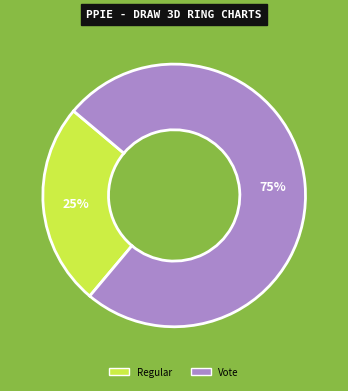

Does any single category account for the majority?

Yes